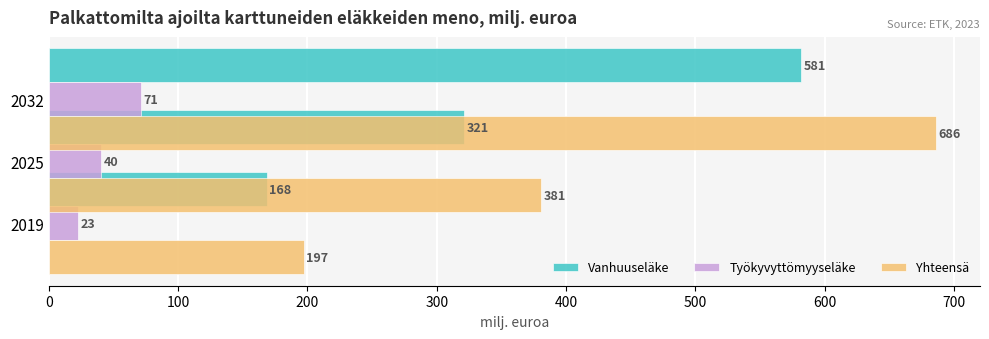

Is it true that Vanhuuseläke equals 252.3 at 2025?

False